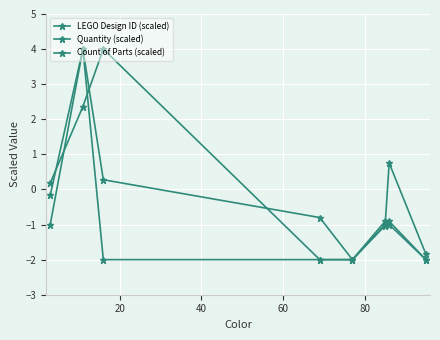

What is the highest value of the LEGO Design ID (scaled) series?

4.0